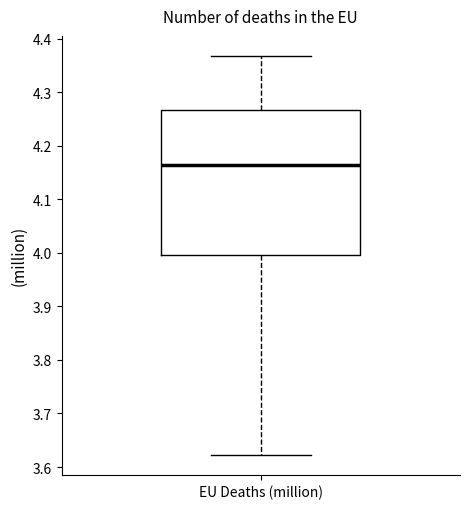

Where is the upper edge of the box for EU Deaths (million) on the y-axis? The values are not printed on the chart, so give them approximately, as read against the axis.

4.27